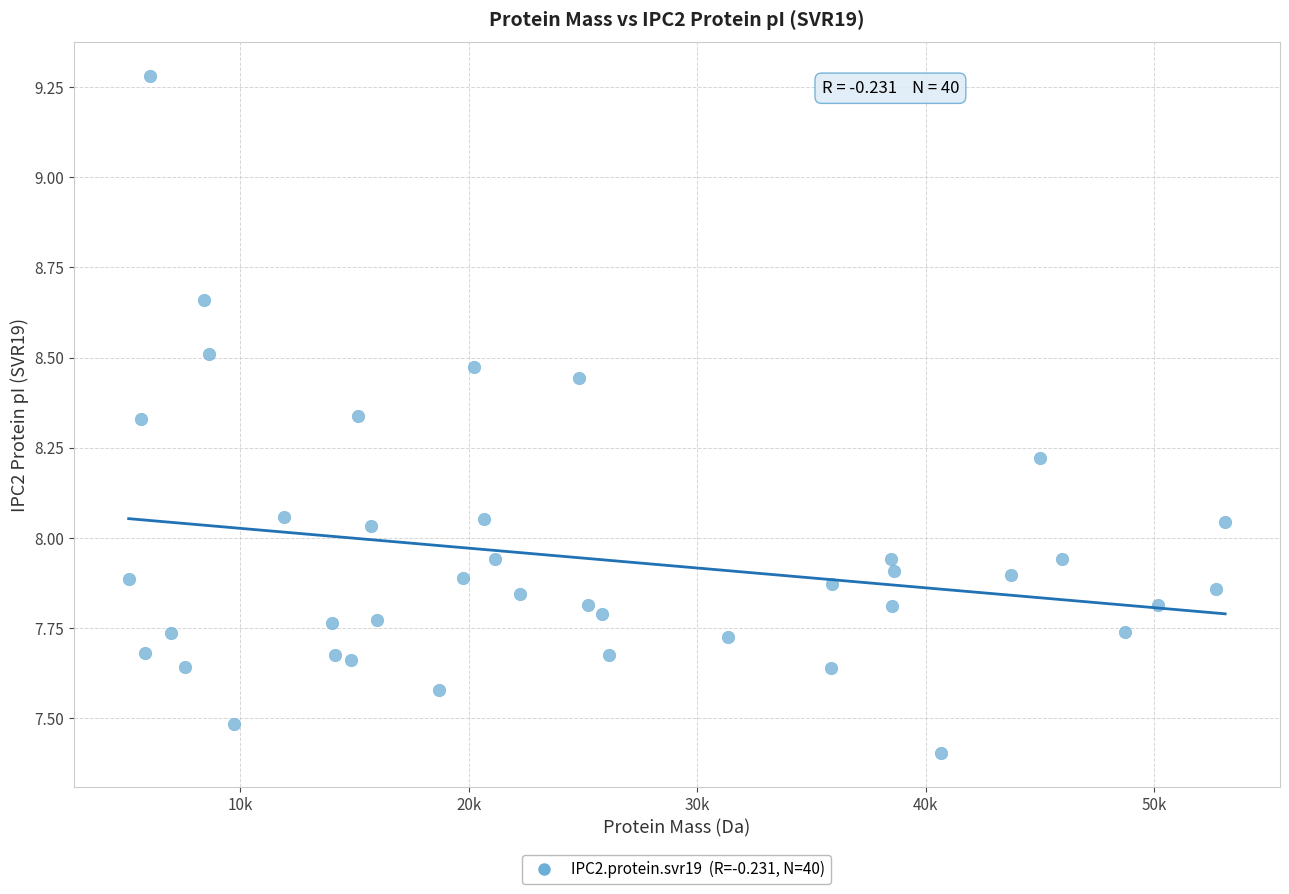

What is the range of Y values (max minus min)?

1.9